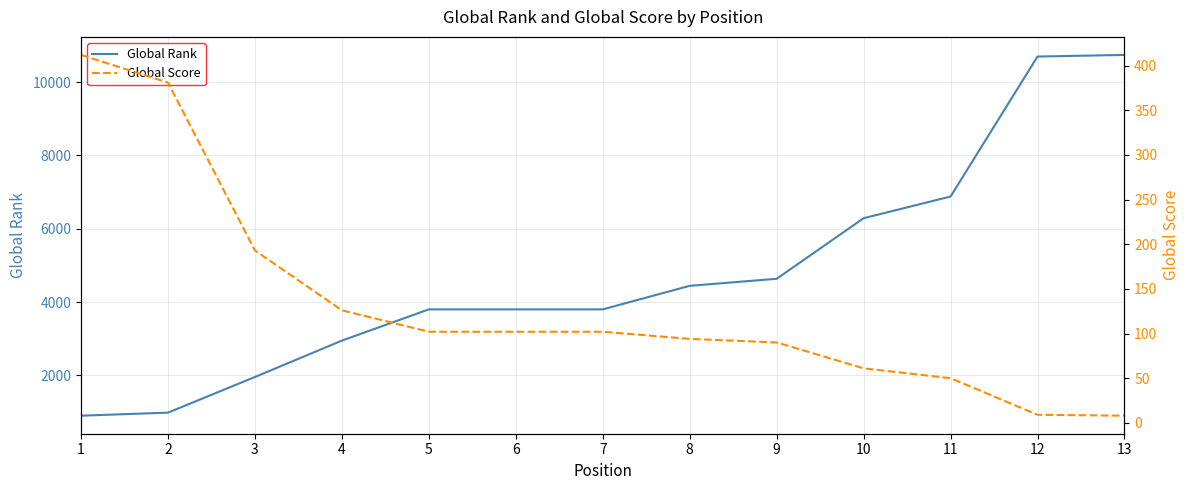

What is the sum of all Global Rank values?

61899